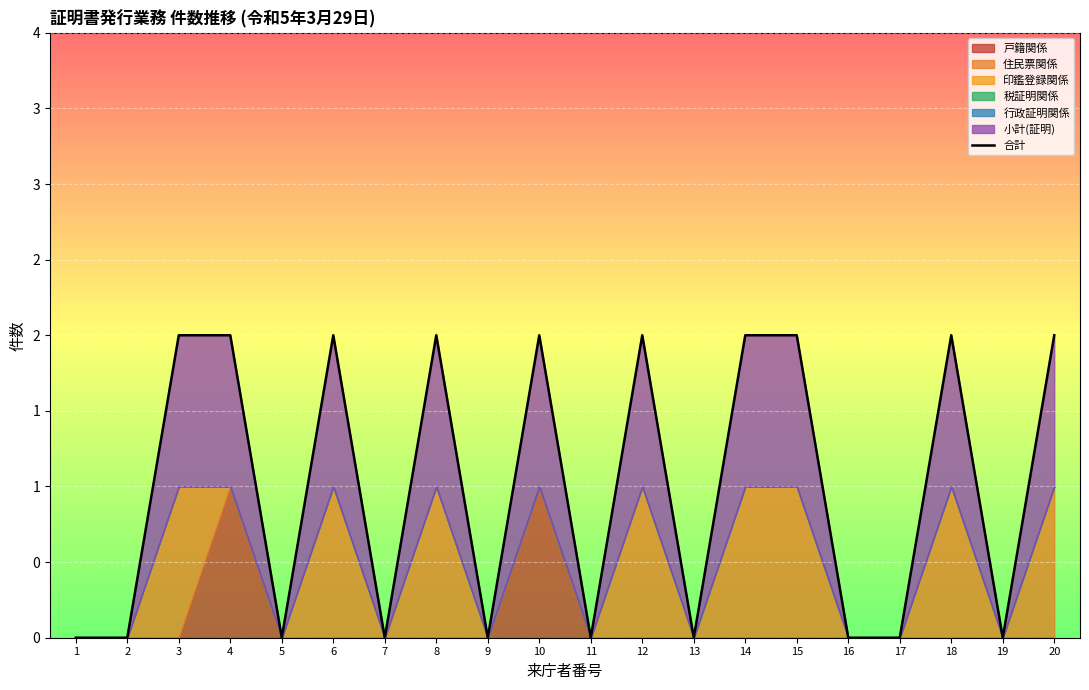

Is it true that the value at 6 is 1?

False